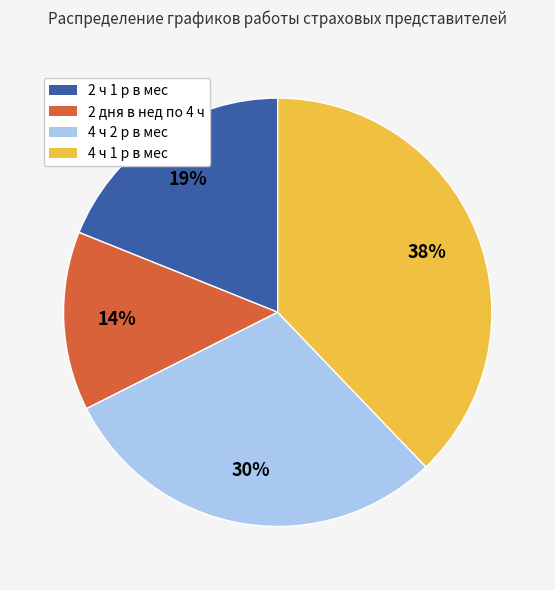

Which has a higher value, 2 ч 1 р в мес or 4 ч 2 р в мес?

4 ч 2 р в мес